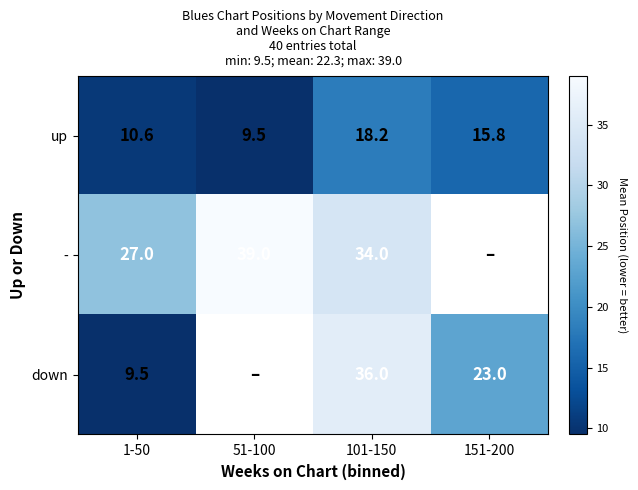

What is the sum of the - values at 101-150 and 51-100?

73.0